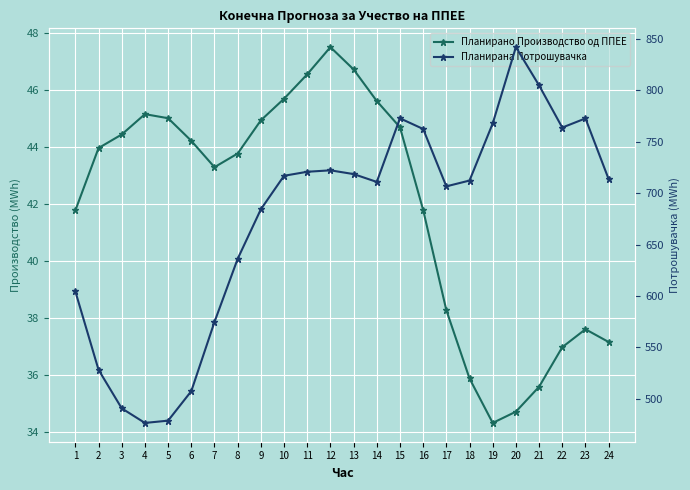

List the labels in order of Планирана Потрошувачка value, smallest first.

4, 5, 3, 6, 2, 7, 1, 8, 9, 17, 14, 18, 24, 10, 13, 11, 12, 16, 22, 19, 23, 15, 21, 20